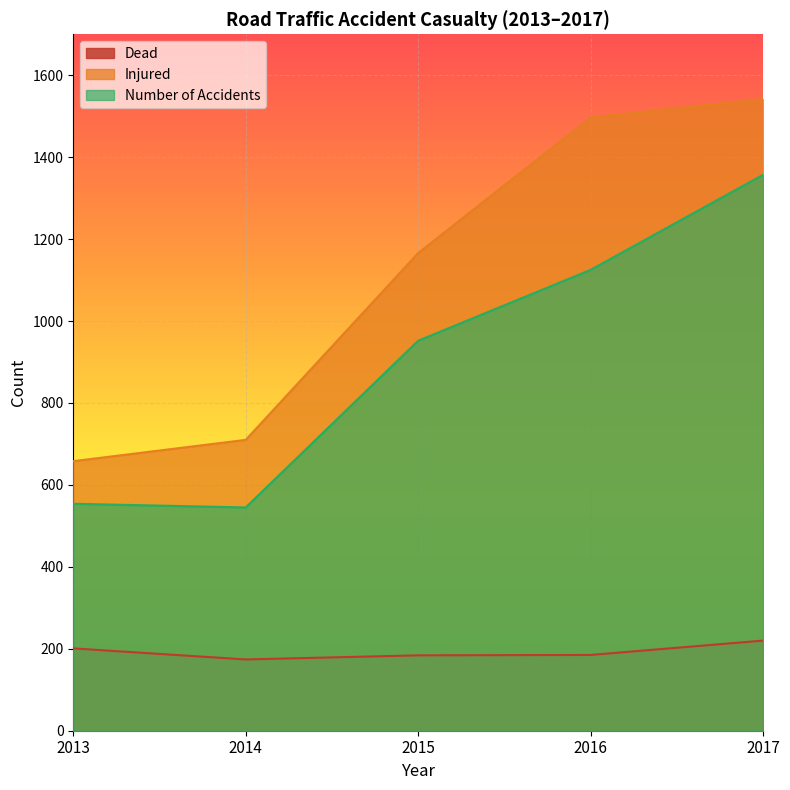

Is it true that Injured equals 658 at 2013?

True